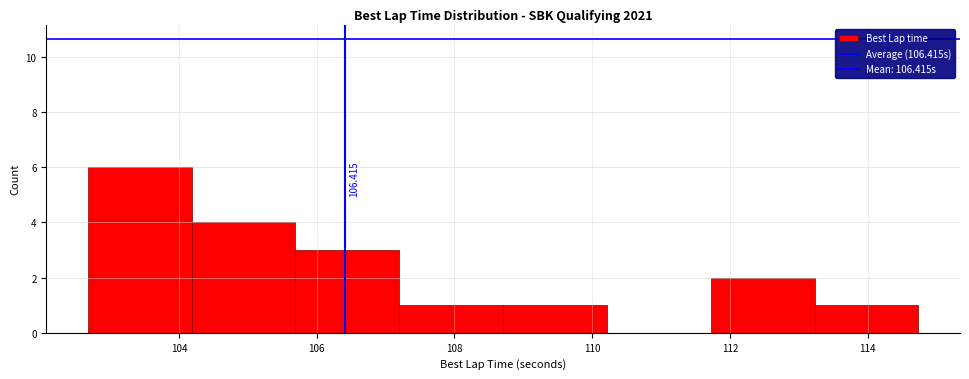

Over which range of the x-axis is the bar tallest?

102.6 to 104.2